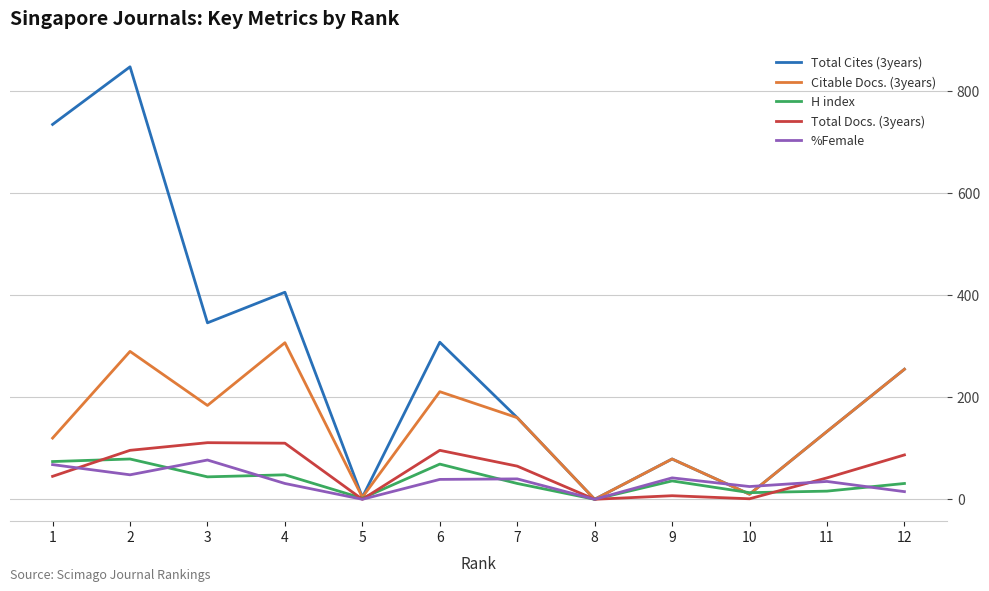

Is this an area chart (filled region under the line)?

No